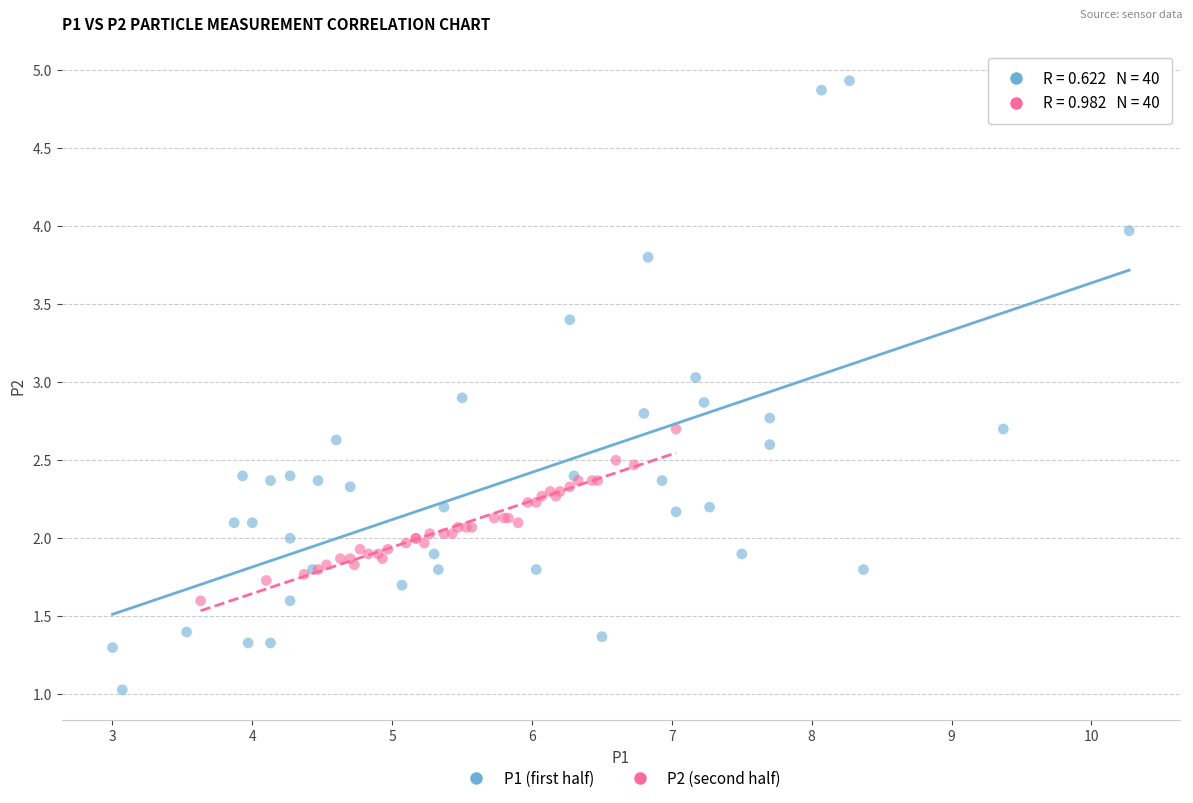

Which series reaches the minimum Y coordinate?

P1 (first half)